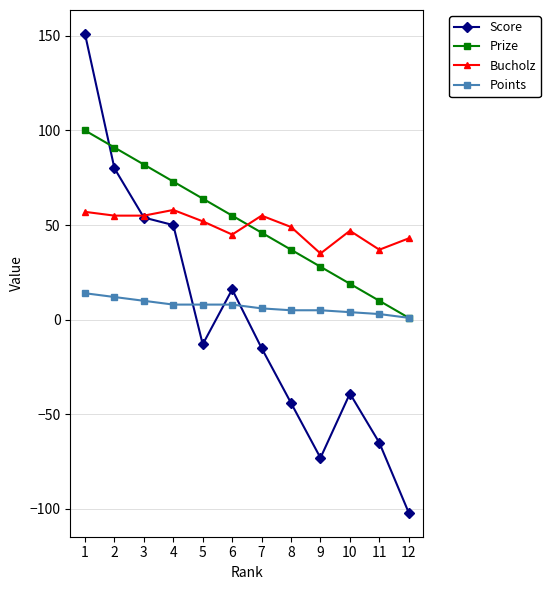

How many positive values does the Score series have?

5